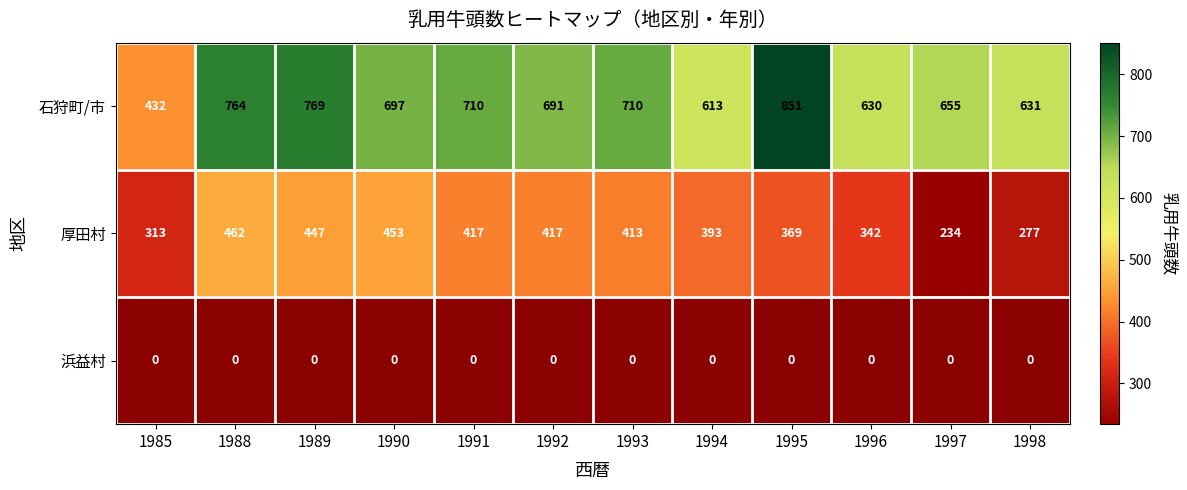

What is the sum of the 厚田村 values at 1991 and 1992?

834